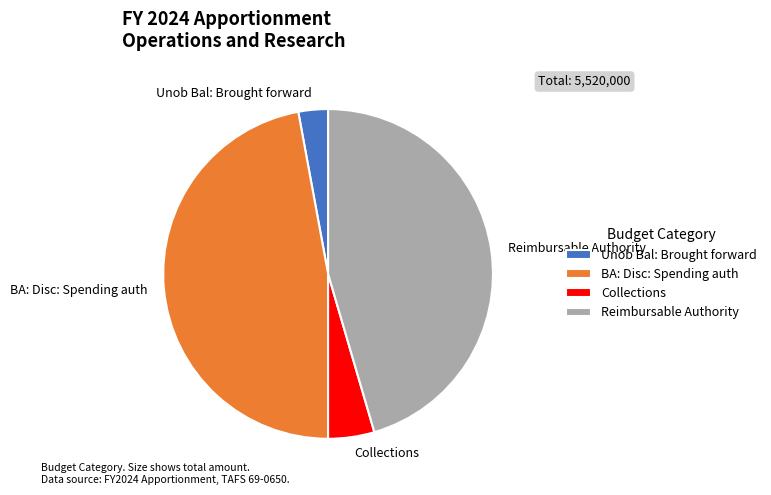

How many slices are in this pie chart?

4